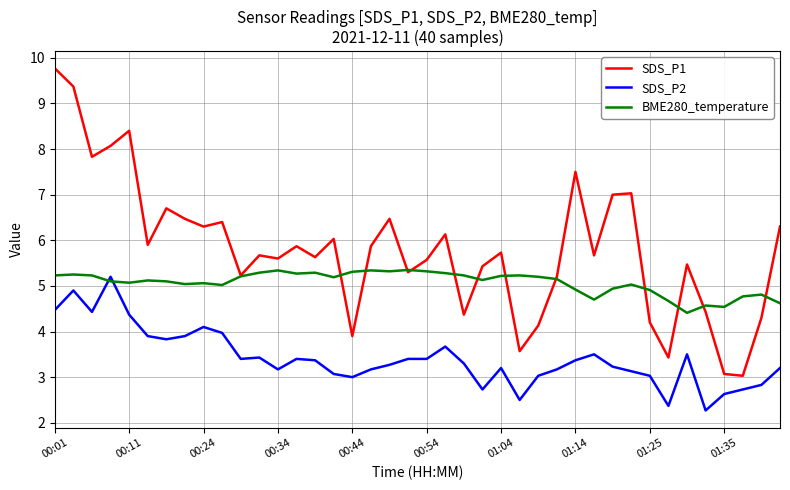

Which series has the largest total across all categories?

SDS_P1